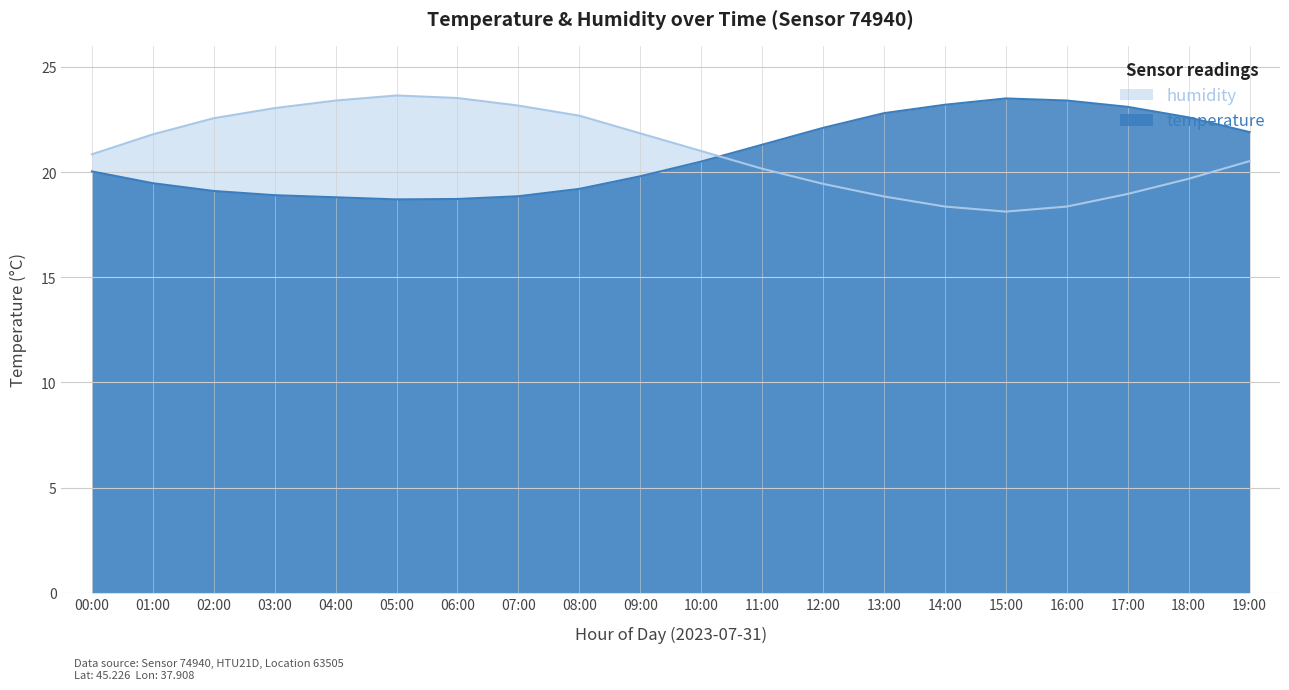

What is the total value across all series at 16:00?

41.8